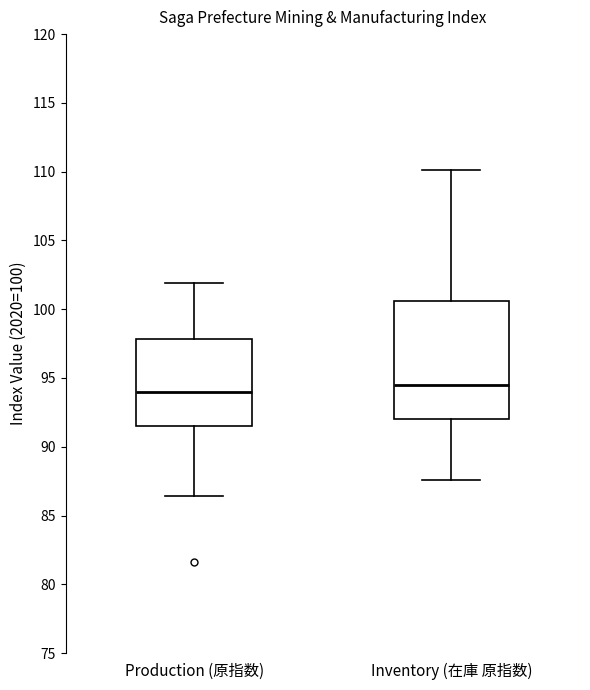

Reading left to right, read every box against the y-axis: the position of its median line, the range the box covers, and the ends of its whiskers. The values are not printed on the chart, so give them approximately, as read against the axis.

Production (原指数): median 94.0, box 91.5 to 98.0, whiskers 86.5 to 102.0
Inventory (在庫 原指数): median 94.5, box 92.0 to 100.5, whiskers 87.5 to 110.0